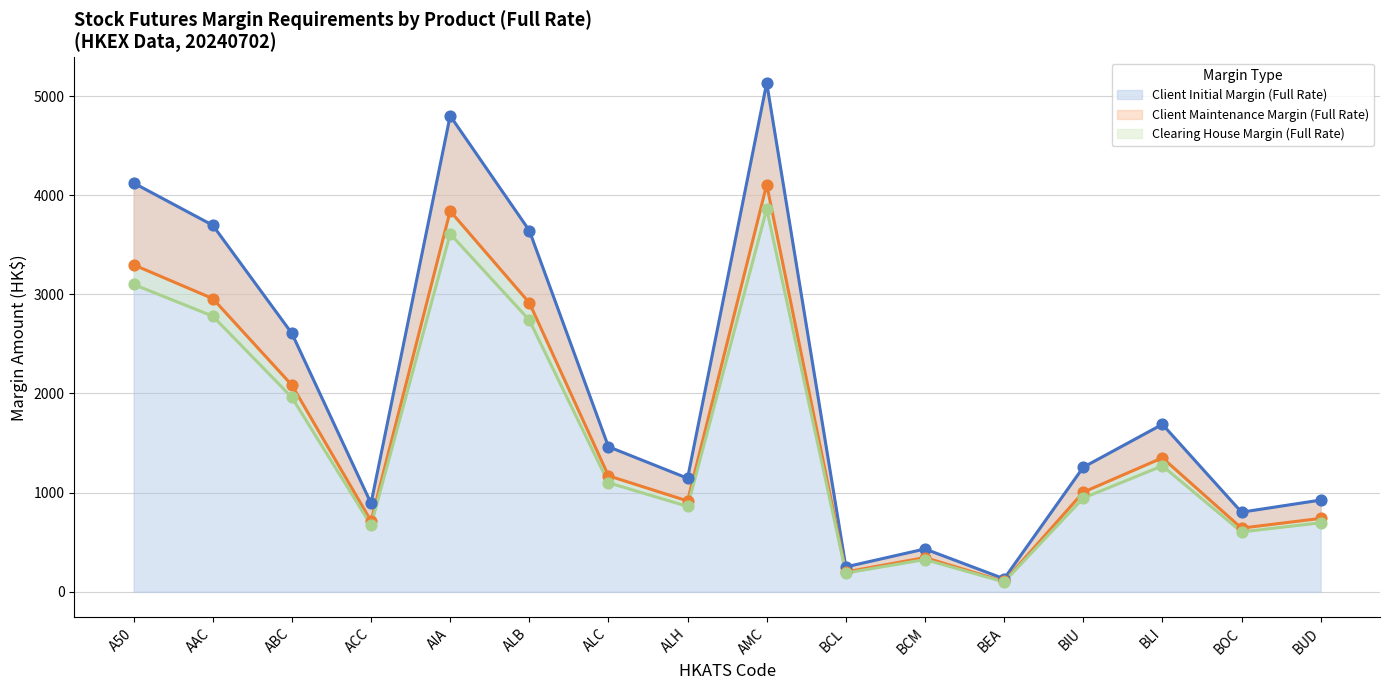

Which series reaches the minimum Y coordinate?

Clearing House Margin (Full Rate)